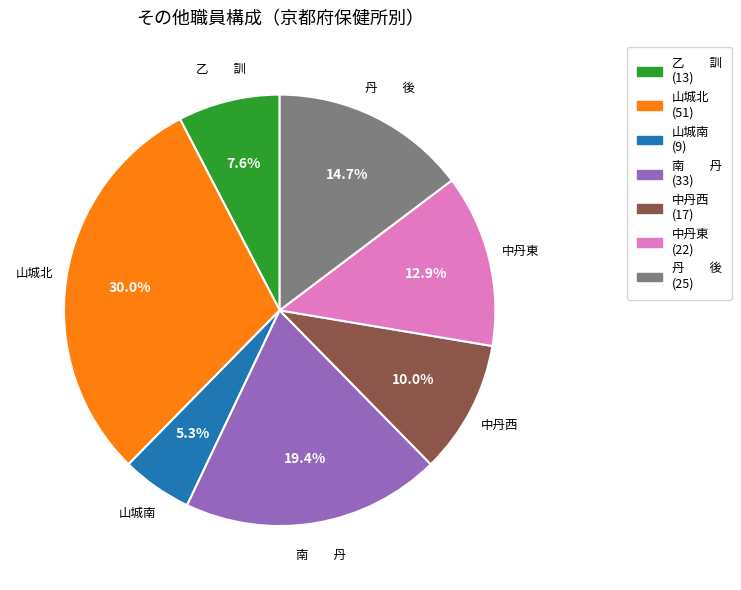

Rank the categories by value from lowest to highest.

山城南, 乙 訓, 中丹西, 中丹東, 丹 後, 南 丹, 山城北